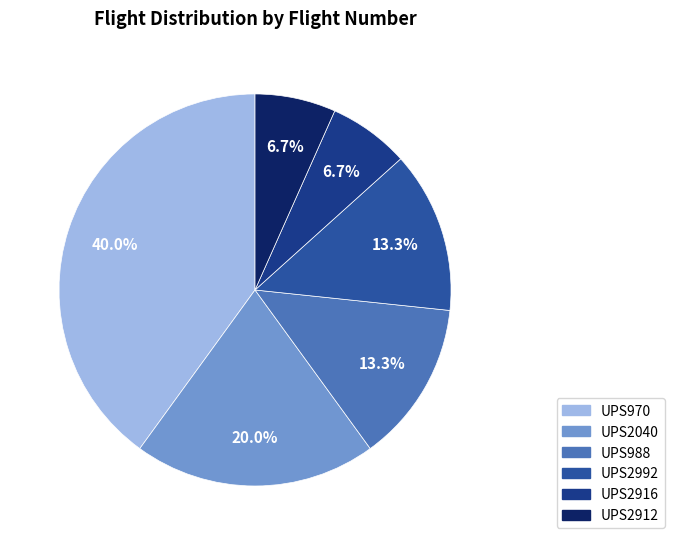

To the nearest percent, what portion does UPS970 represent?

40%